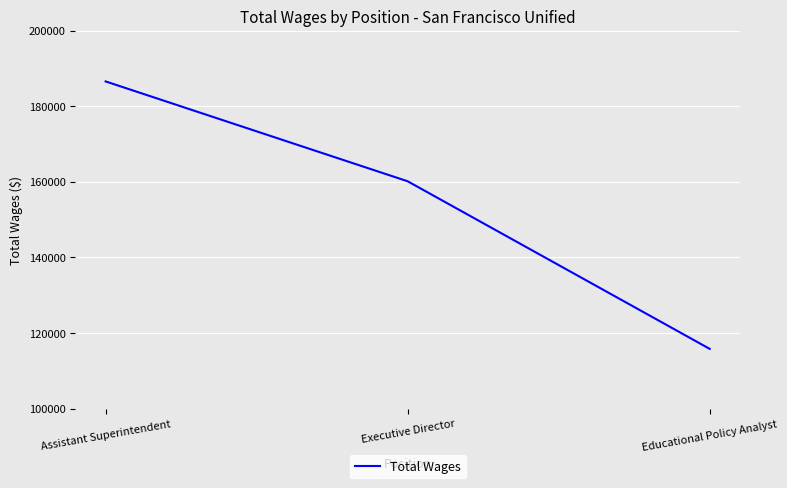

Reading left to right, what are all the values shown in this chart?

Assistant Superintendent=186589	Executive Director=160169	Educational Policy Analyst=115820